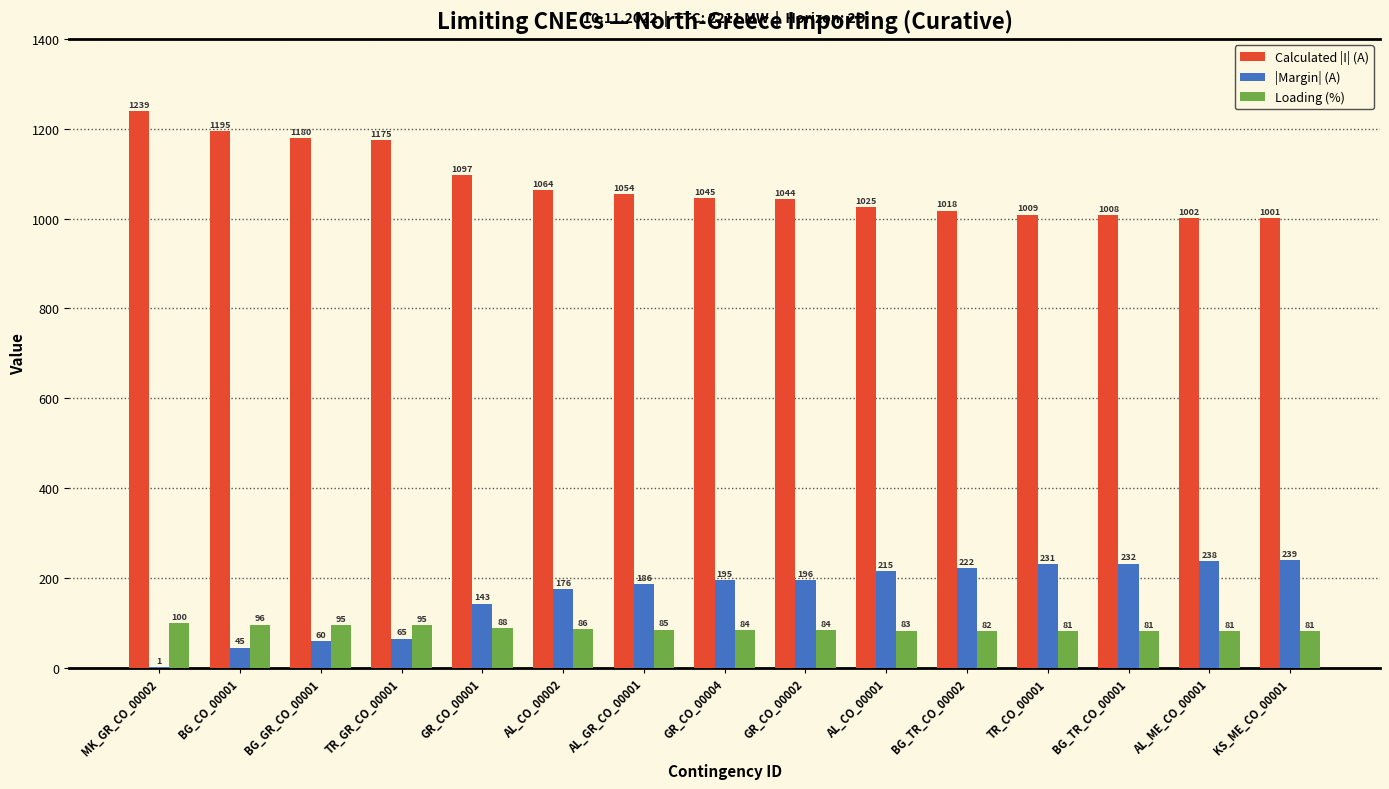

What is the sum of the Calculated |I| (A) values at AL_ME_CO_00001 and BG_TR_CO_00002?

2020